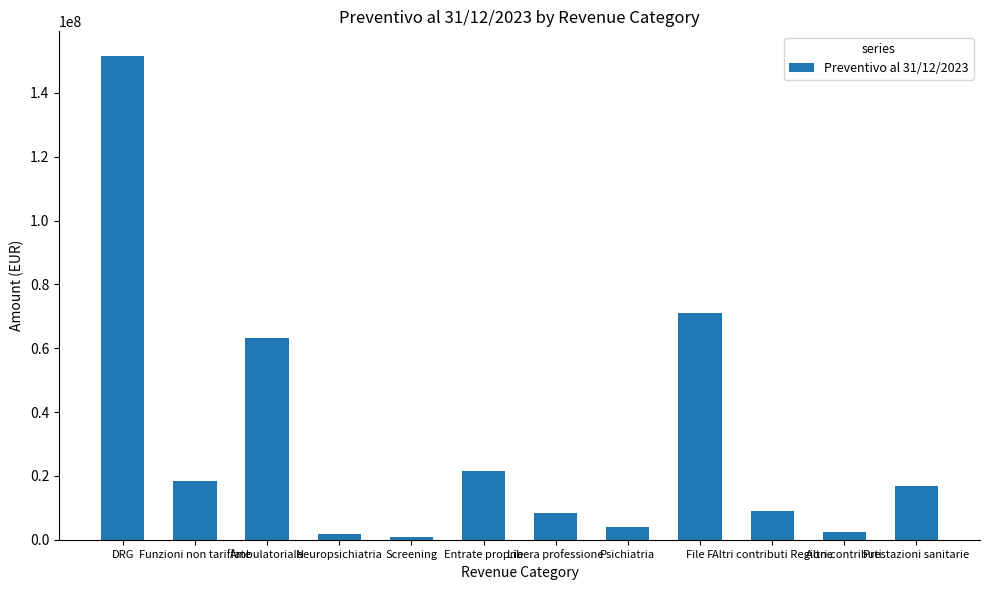

What is the label of the 12th bar from the right?

DRG